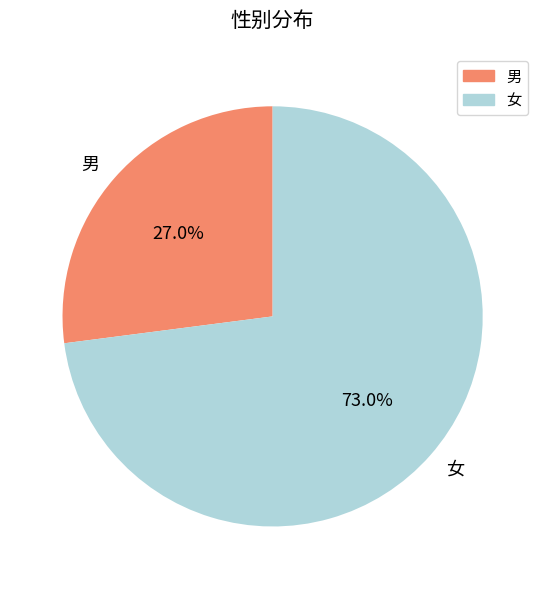

Combined, do 男 and 女 account for over 50%?

Yes